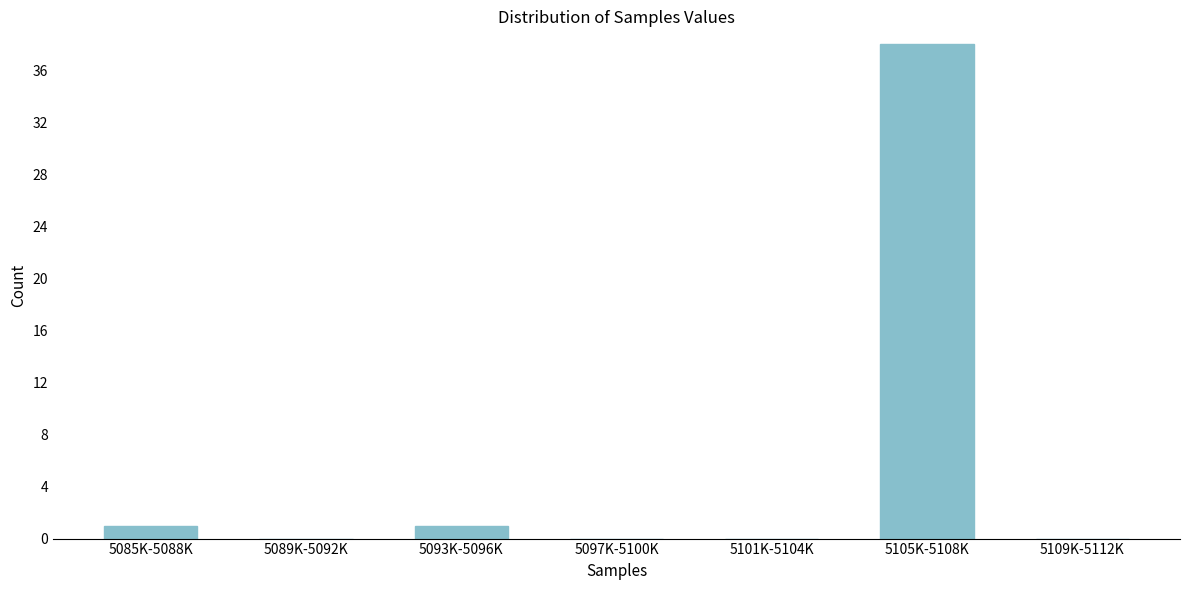

Reading left to right, what are all the values shown in this chart?

5085K-5088K=1	5089K-5092K=0	5093K-5096K=1	5097K-5100K=0	5101K-5104K=0	5105K-5108K=38	5109K-5112K=0